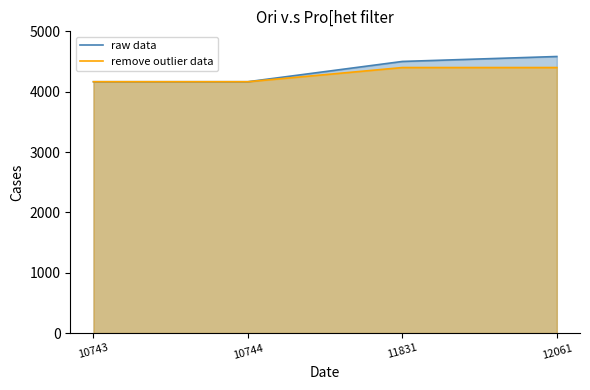

What is the maximum value shown in the chart?

4583